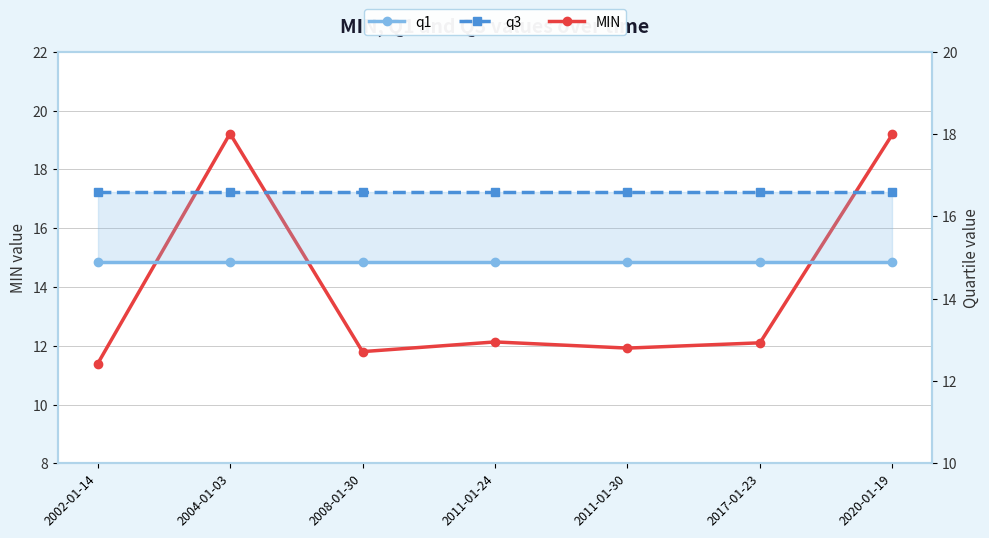

What is the total value across all series at 2002-01-14?

42.9